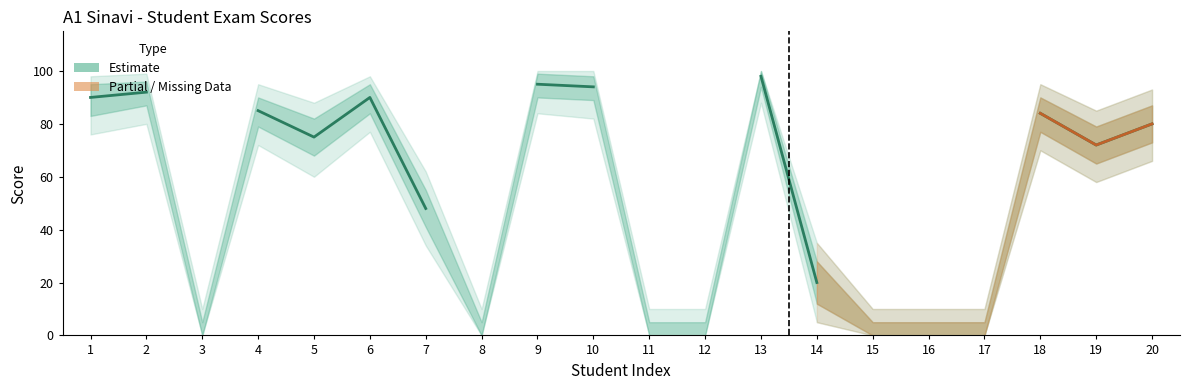

The Score_lower2 series shows 5 at 14. True or false?

True